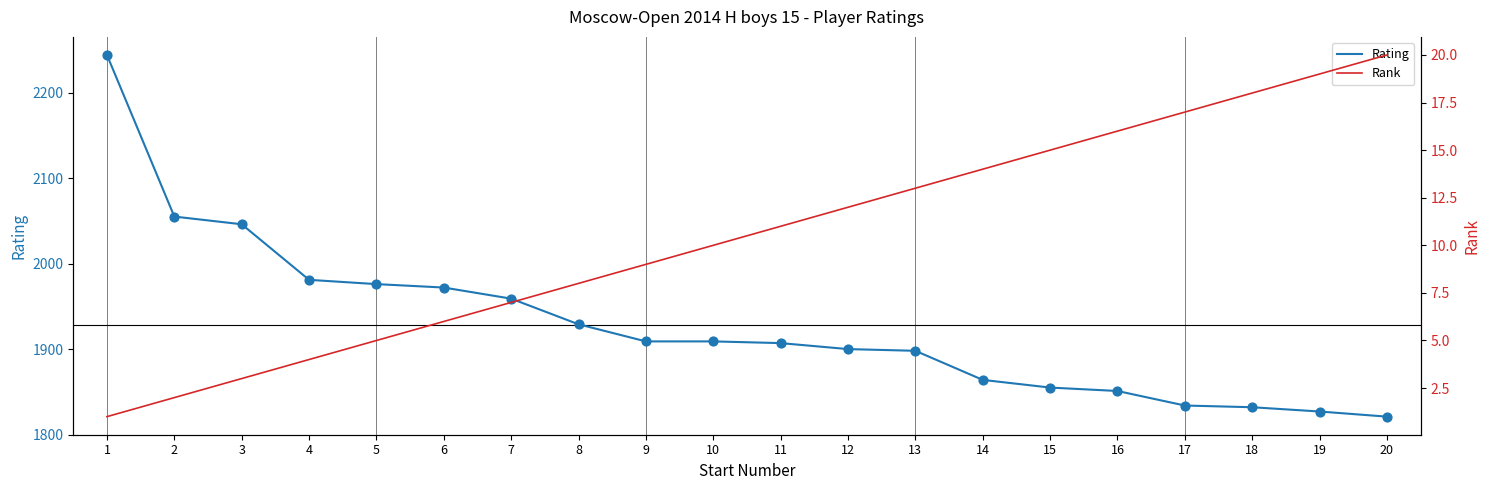

Which series reaches the maximum Y coordinate?

Rating